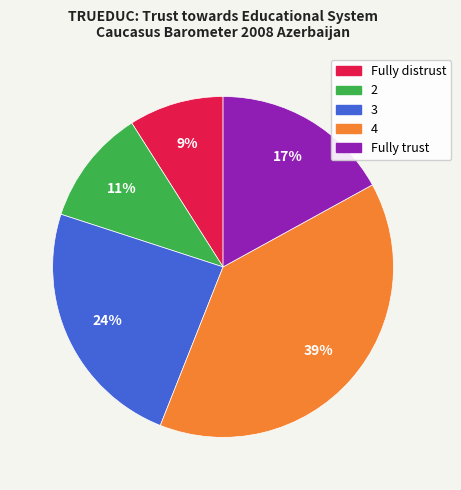

To the nearest percent, what is the average slice percentage?

20%